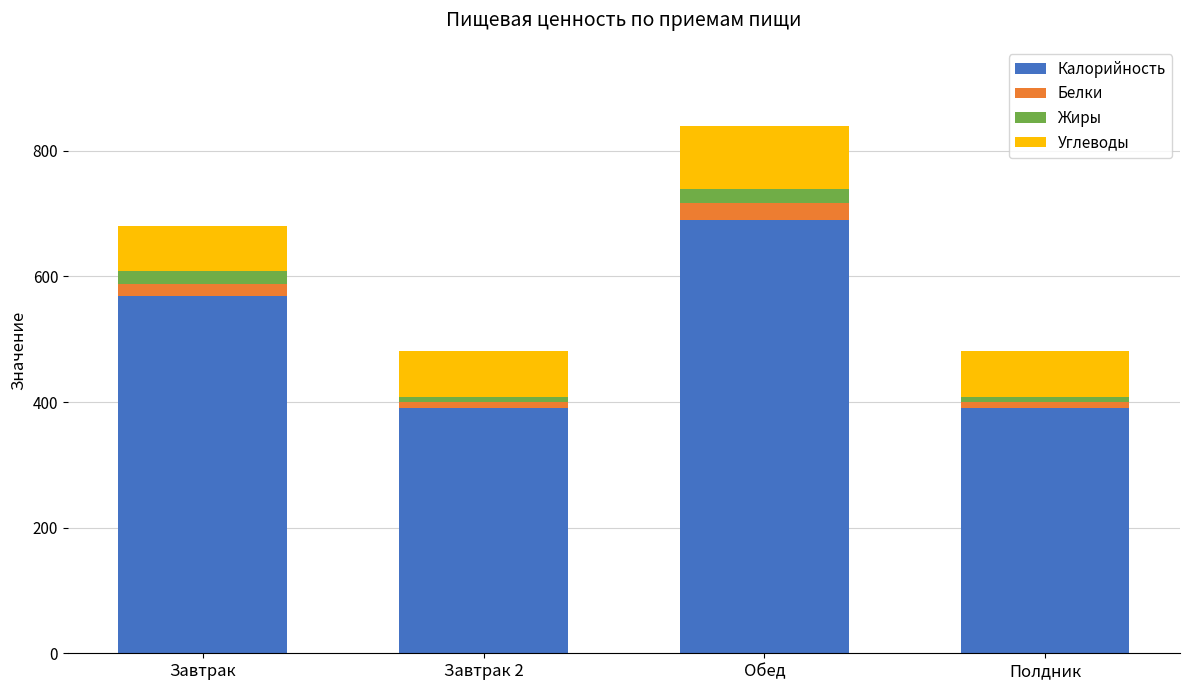

The value of Калорийность at Обед is 429.5. True or false?

False